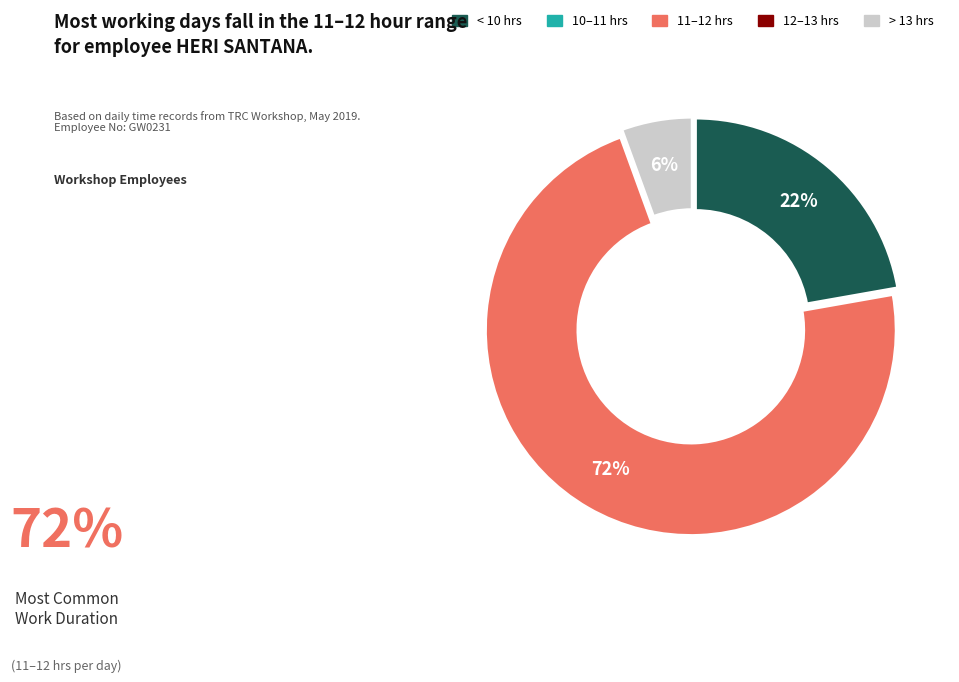

To the nearest percent, what is the average slice percentage?

20%